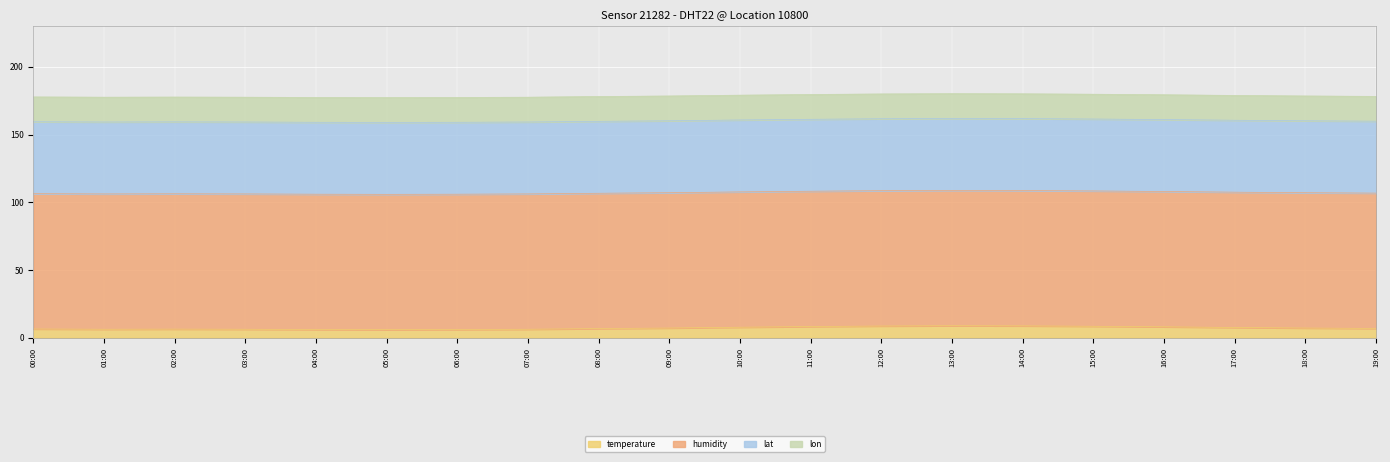

Which series has the widest spread of values?

temperature